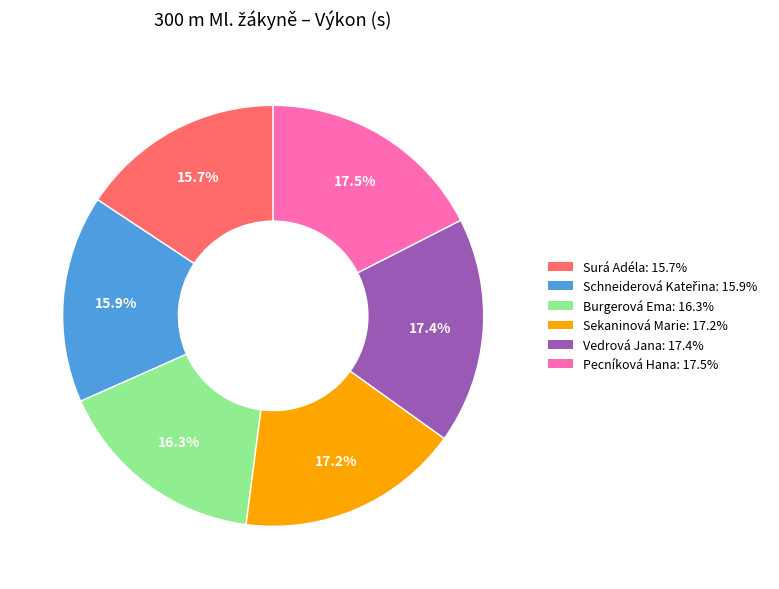

Is there a majority slice in this chart?

No